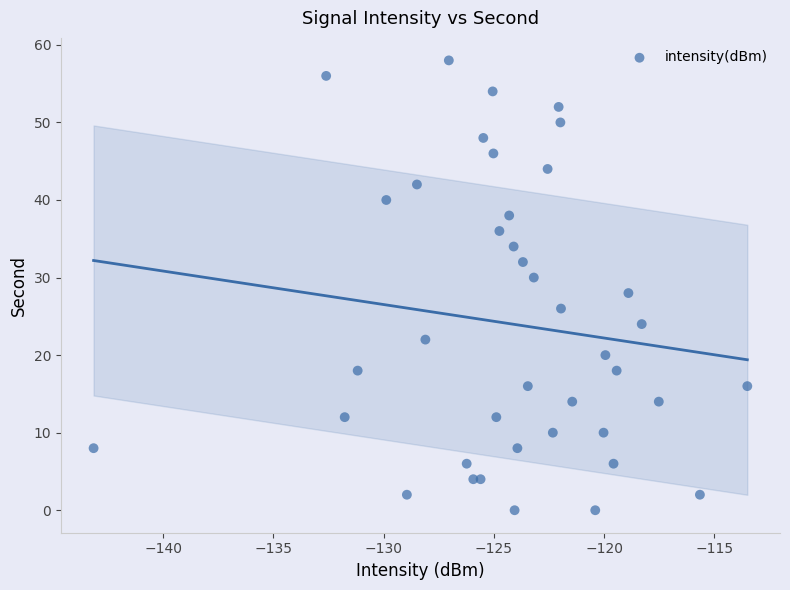

What is the range of Y values (max minus min)?

58